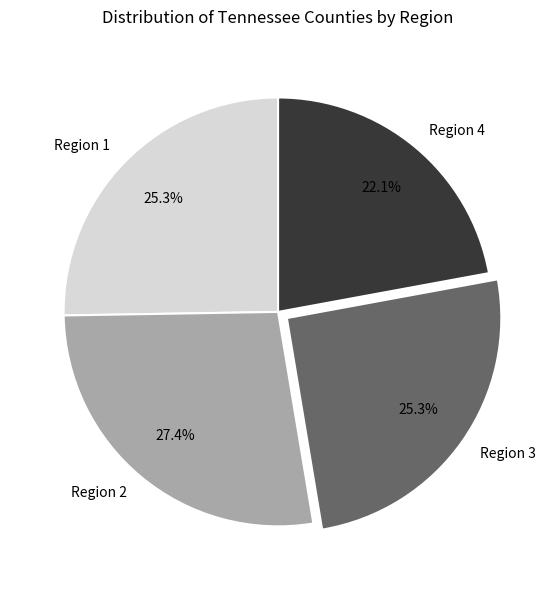

To the nearest percent, what is the average slice percentage?

25%